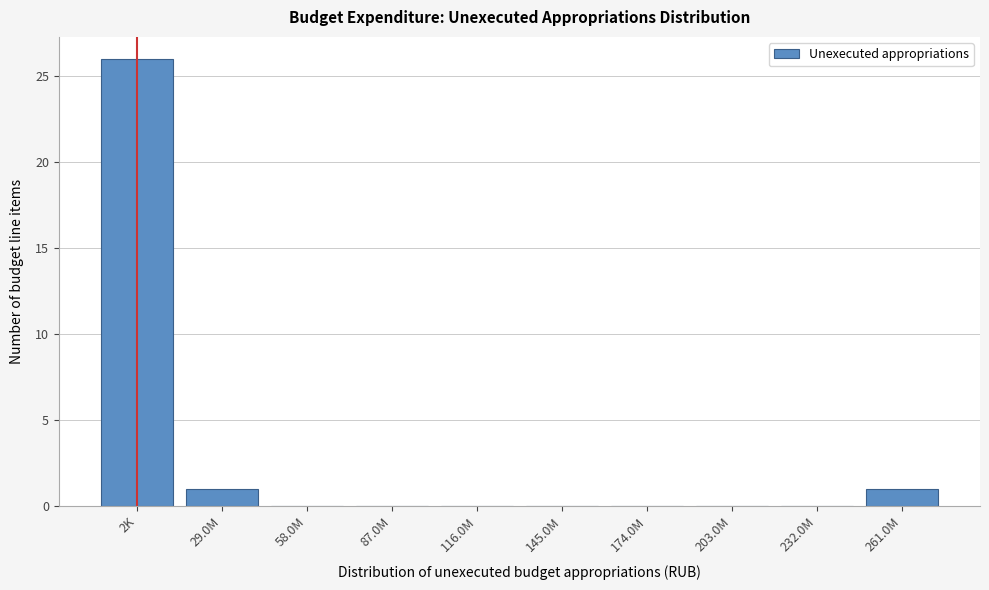

Reading left to right, transcribe all the data shown in this chart.

2K=26	29.0M=1	58.0M=0	87.0M=0	116.0M=0	145.0M=0	174.0M=0	203.0M=0	232.0M=0	261.0M=1